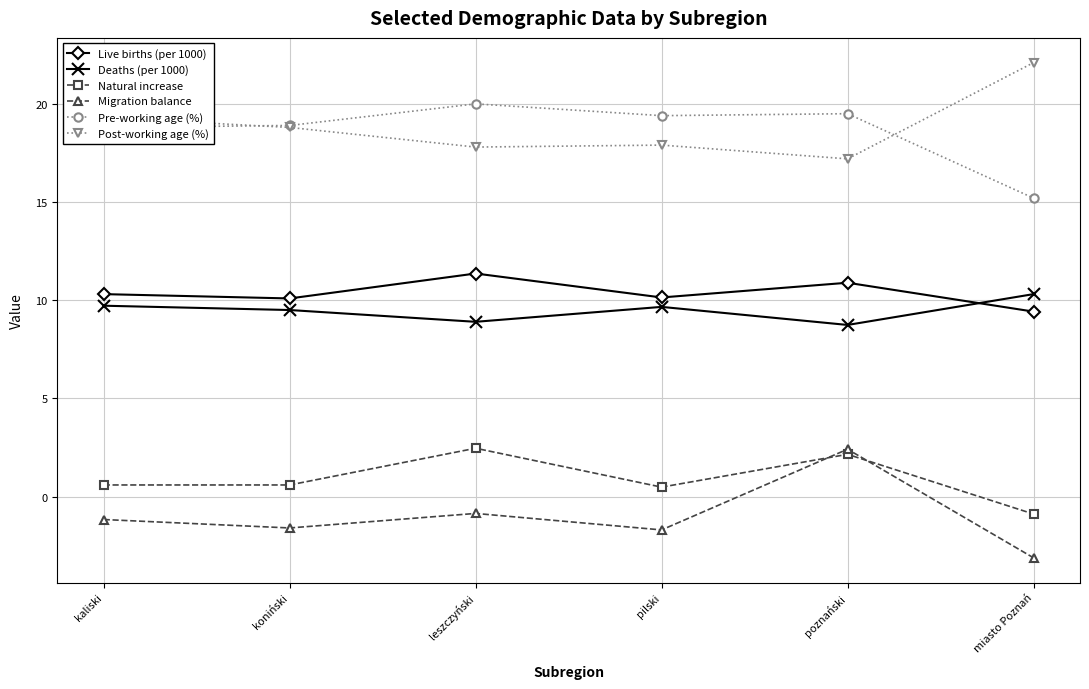

Is the value of Natural increase at poznański greater than the value of Pre-working age (%) at poznański?

No